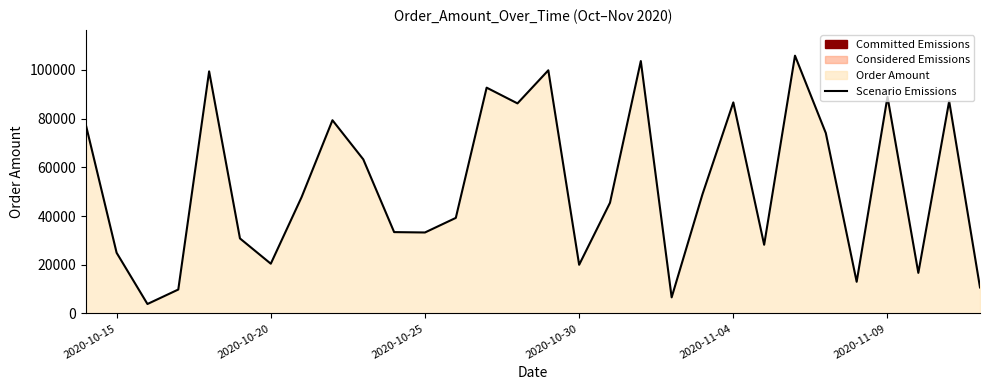

What is the minimum value shown in the chart?

3895